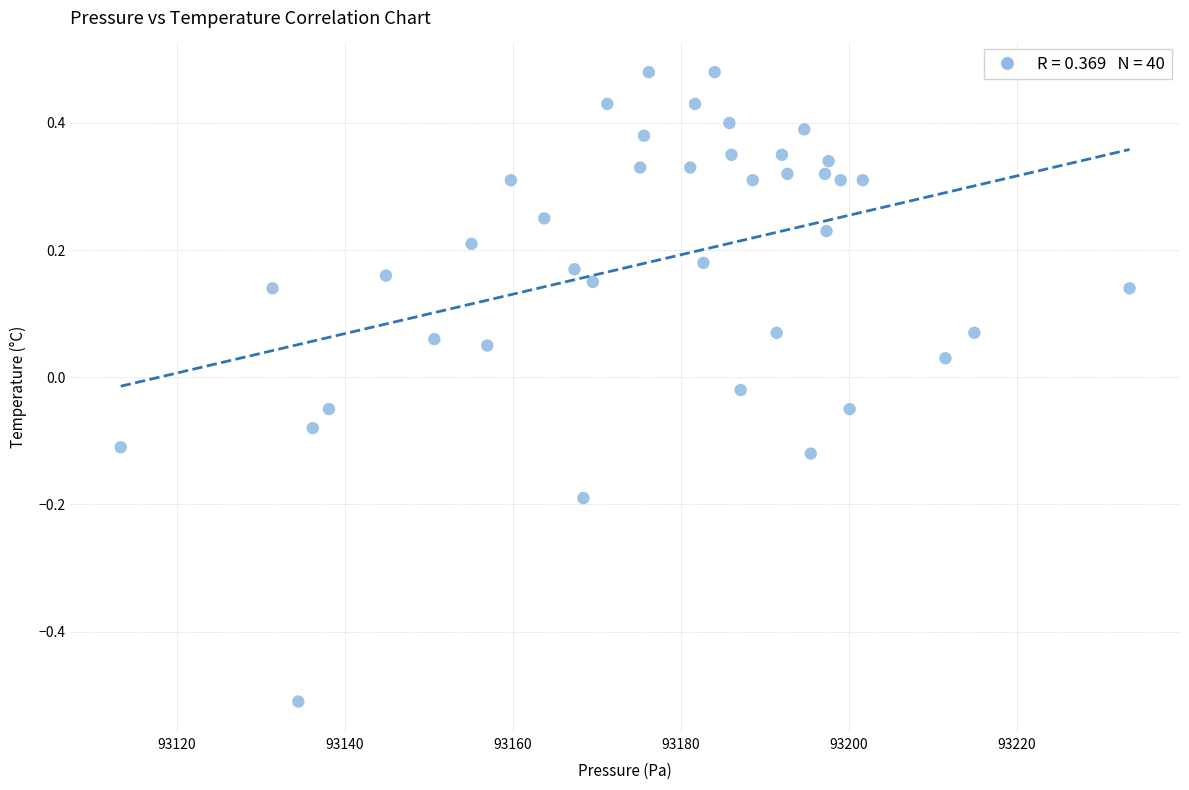

What is the range of X values (max minus min)?

120.1